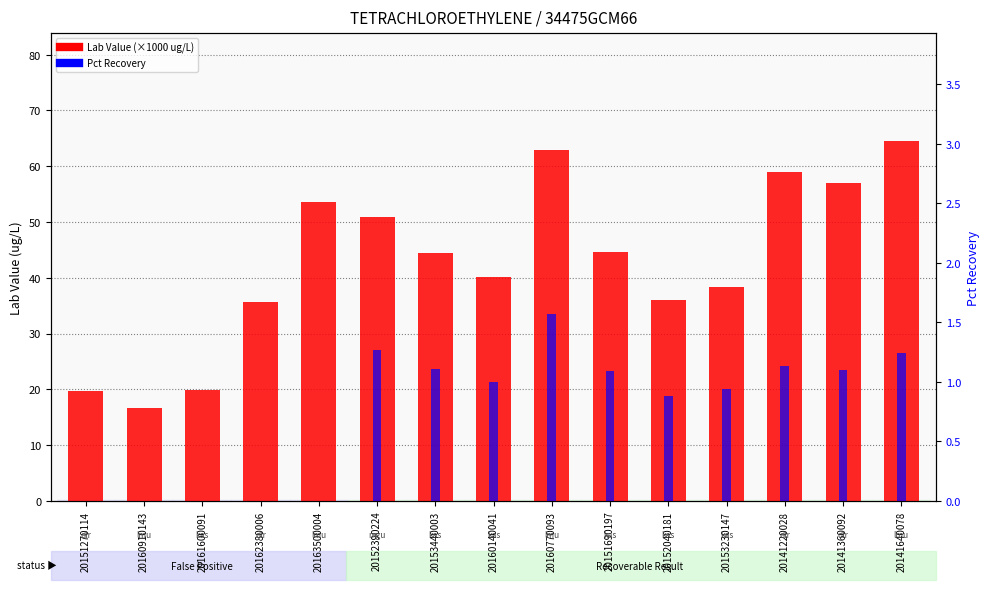

What is the difference between the highest and lowest values at 20152040181?

35.1